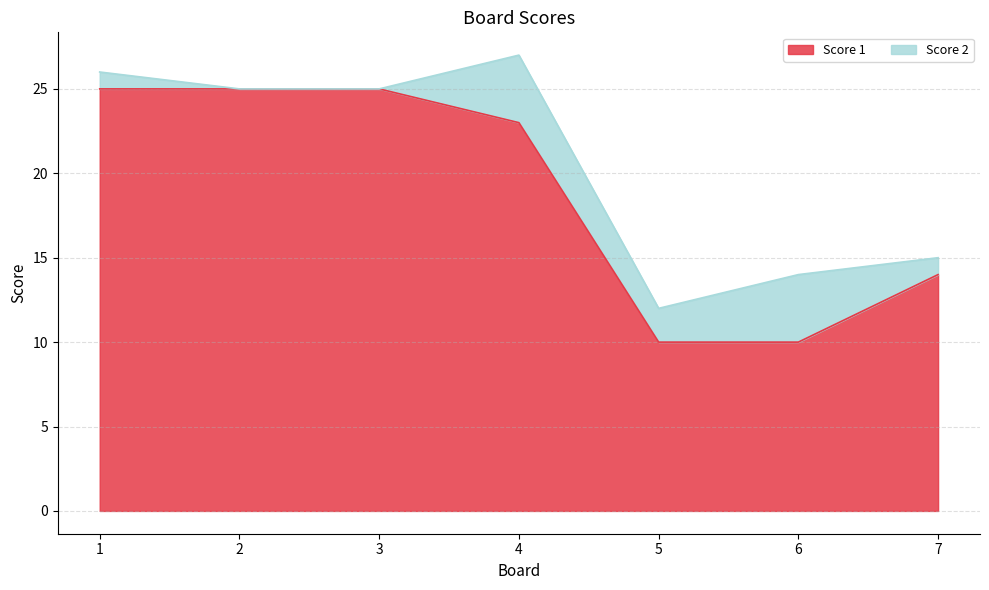

How many values are between 10 and 25?

7